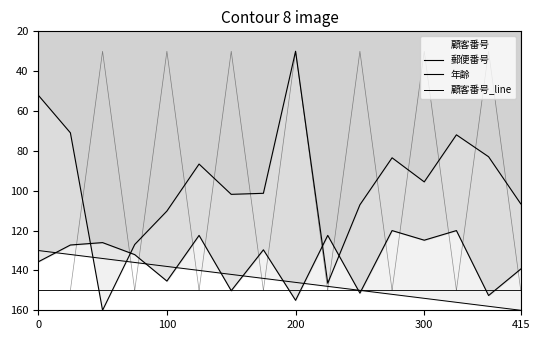

What are all the series names shown in the legend?

郵便番号, 年齢, 顧客番号_line